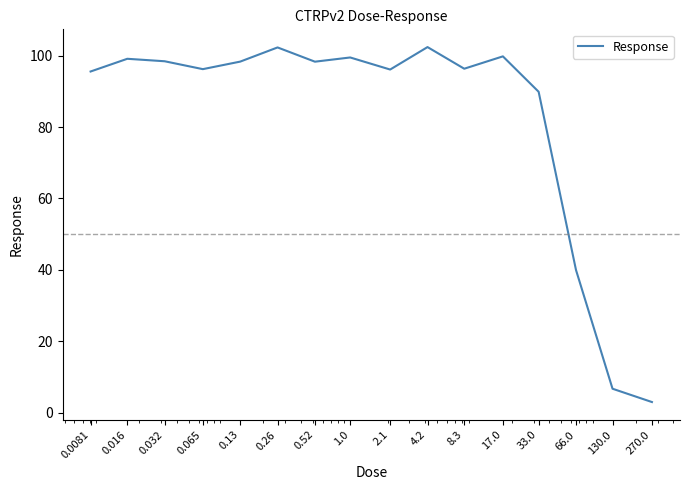

What is the greatest value displayed?

102.4